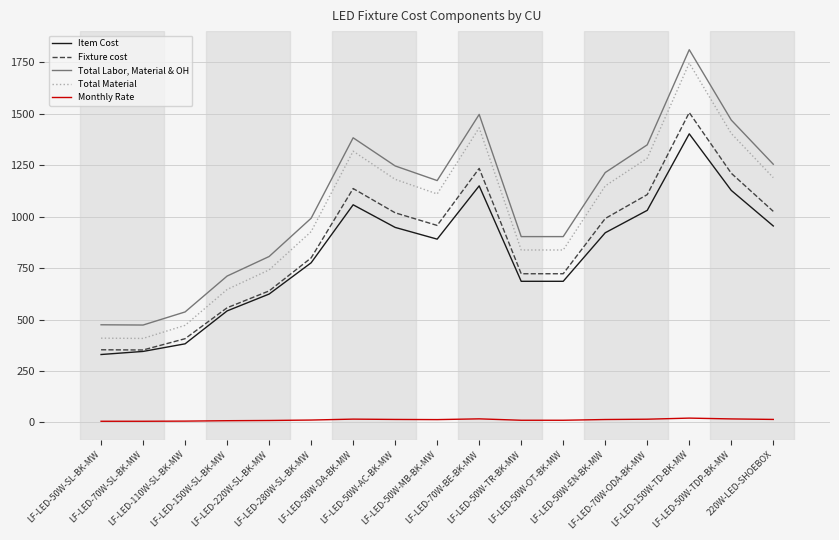

How many lines are shown in the chart?

5